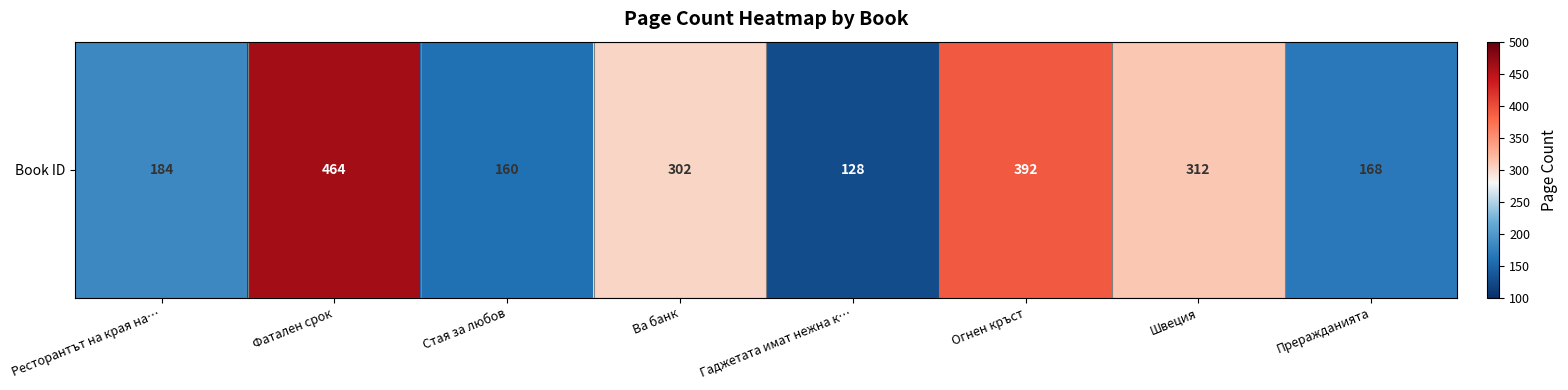

List the labels in order of value, largest first.

Фатален срок, Огнен кръст, Швеция, Ва банк, Ресторантът на края на…, Преражданията, Стая за любов, Гаджетата имат нежна к…